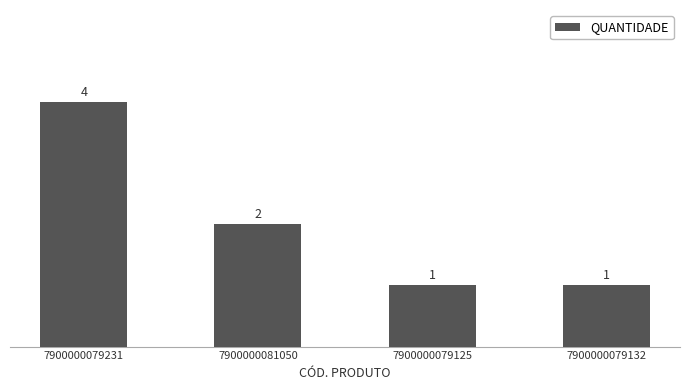

At which category does the chart reach its peak across all series?

7900000079231